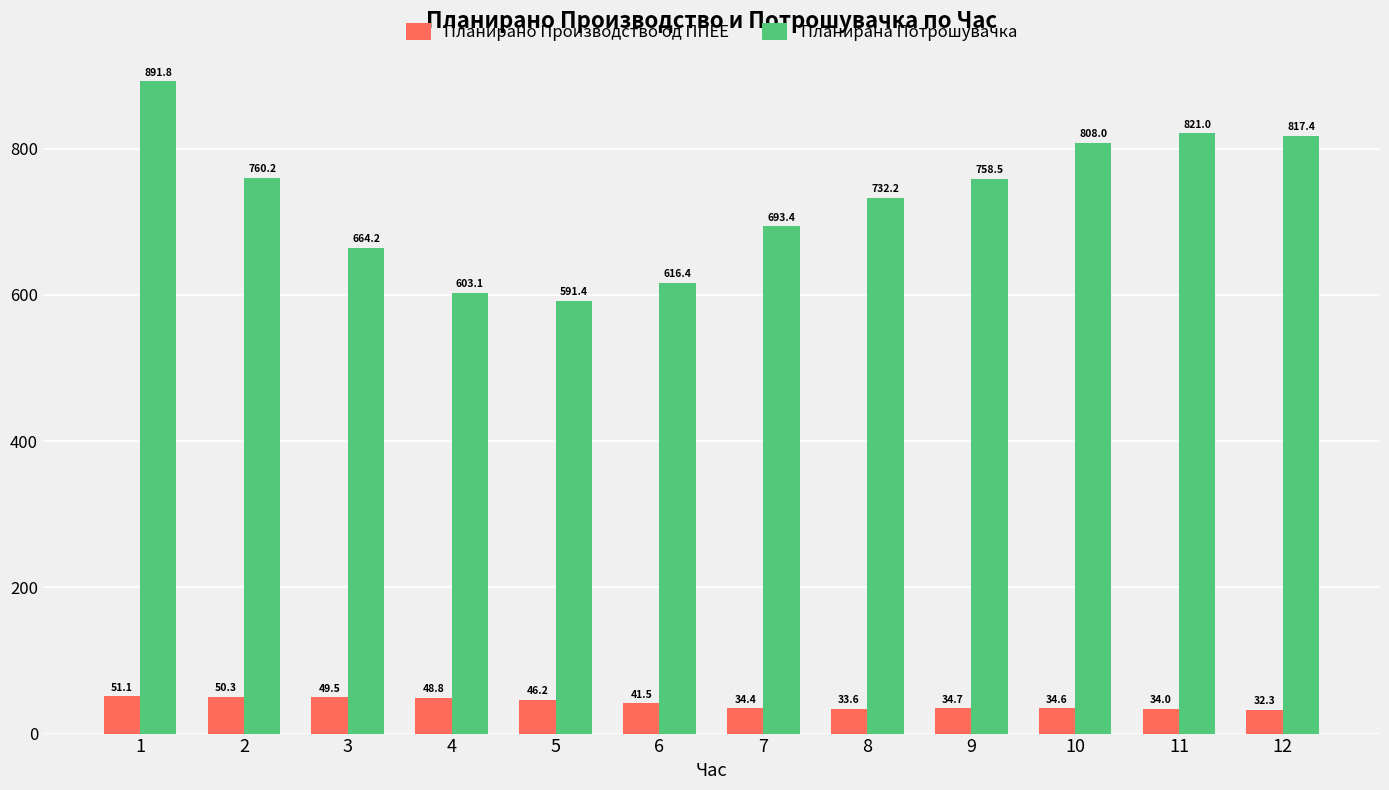

At how many categories does at least one series exceed 411?

12